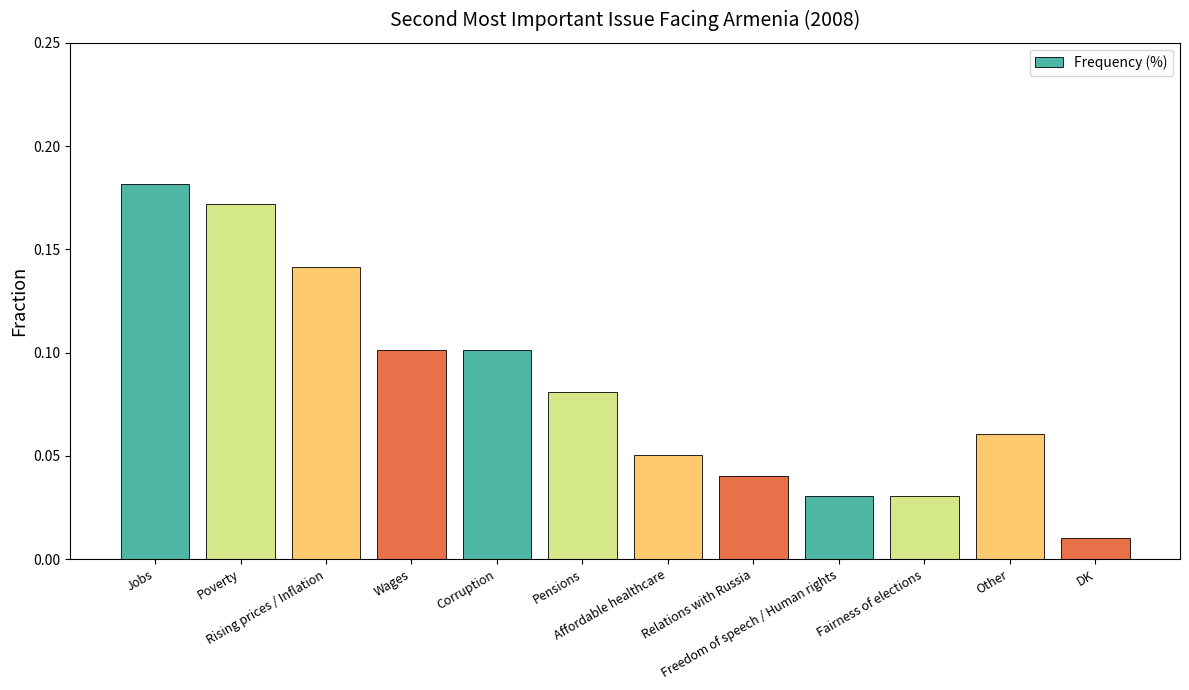

What is the sum of all values?

1.0